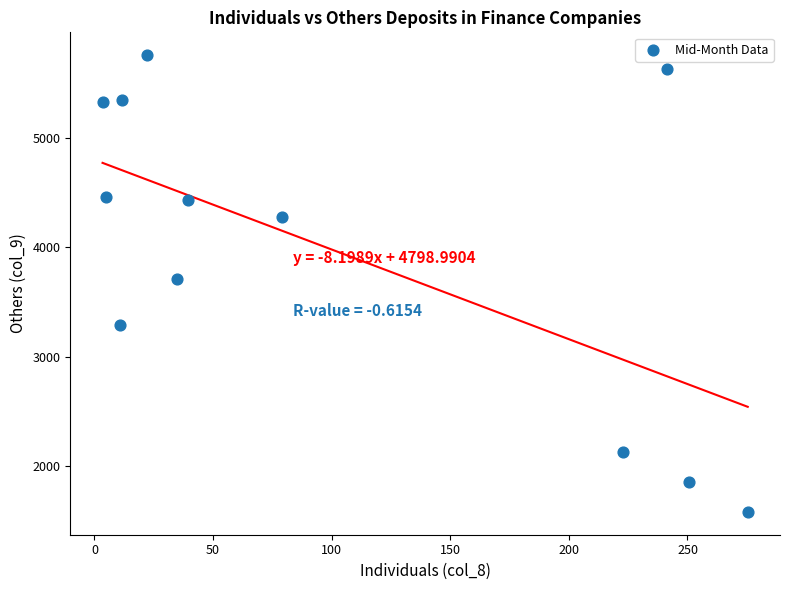

What is the range of X values (max minus min)?

272.0